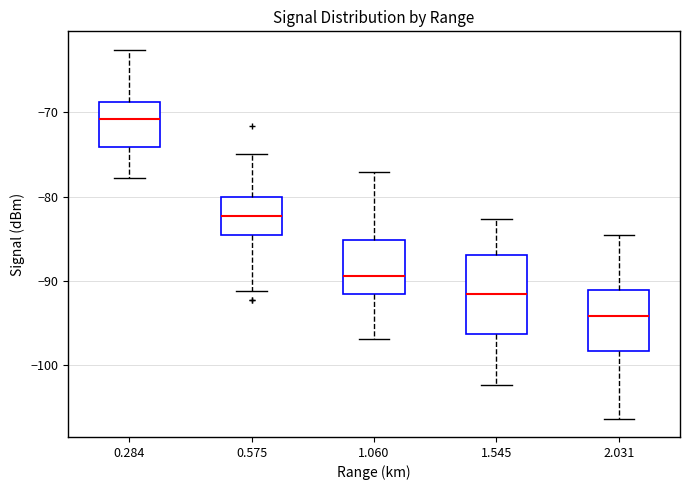

Which box has the highest median line?

0.284